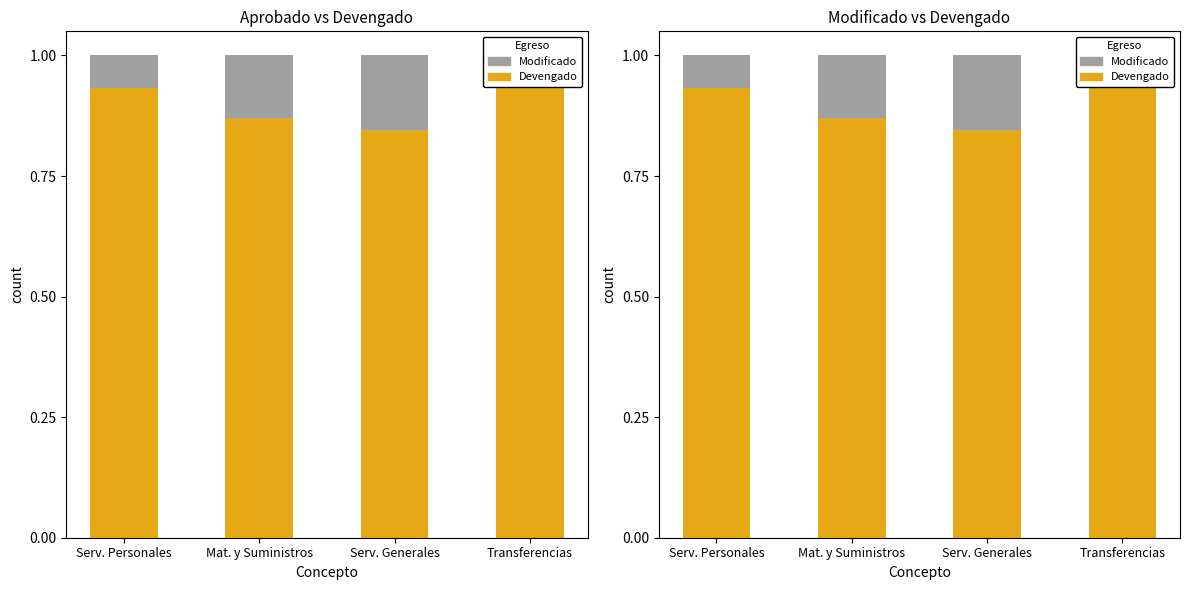

At which label is Devengado closest to 0?

Serv. Generales